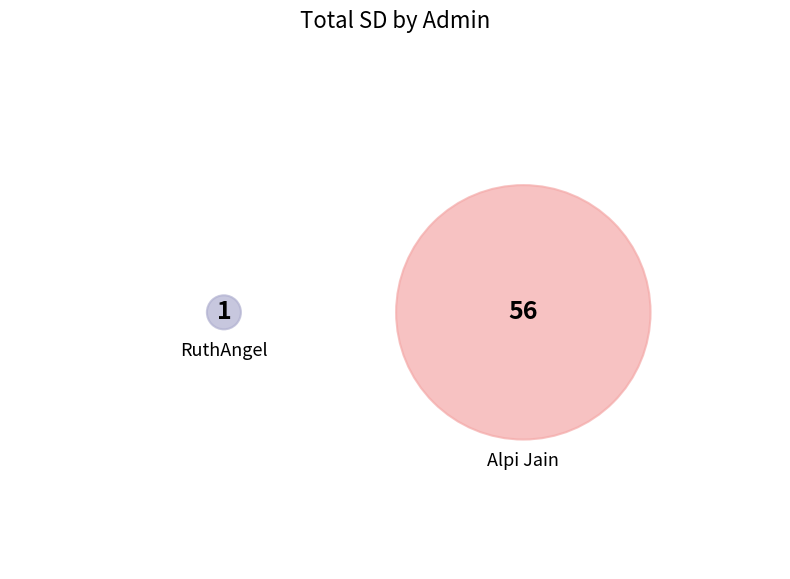

The RuthAngel slice represents 1% of the pie. True or false?

False